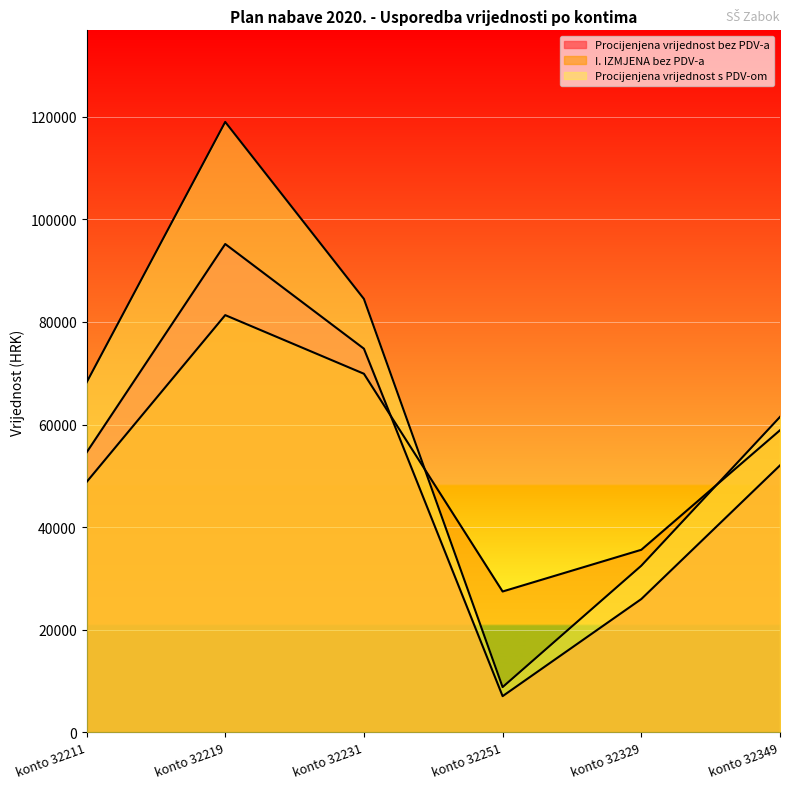

How many interior local peaks does the Procijenjena vrijednost s PDV-om series have?

1